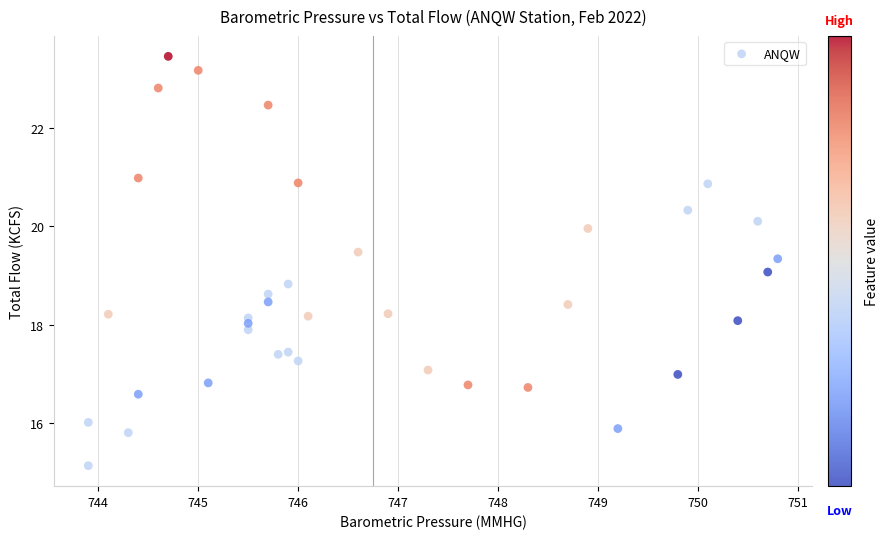

What is the range of Y values (max minus min)?

8.3